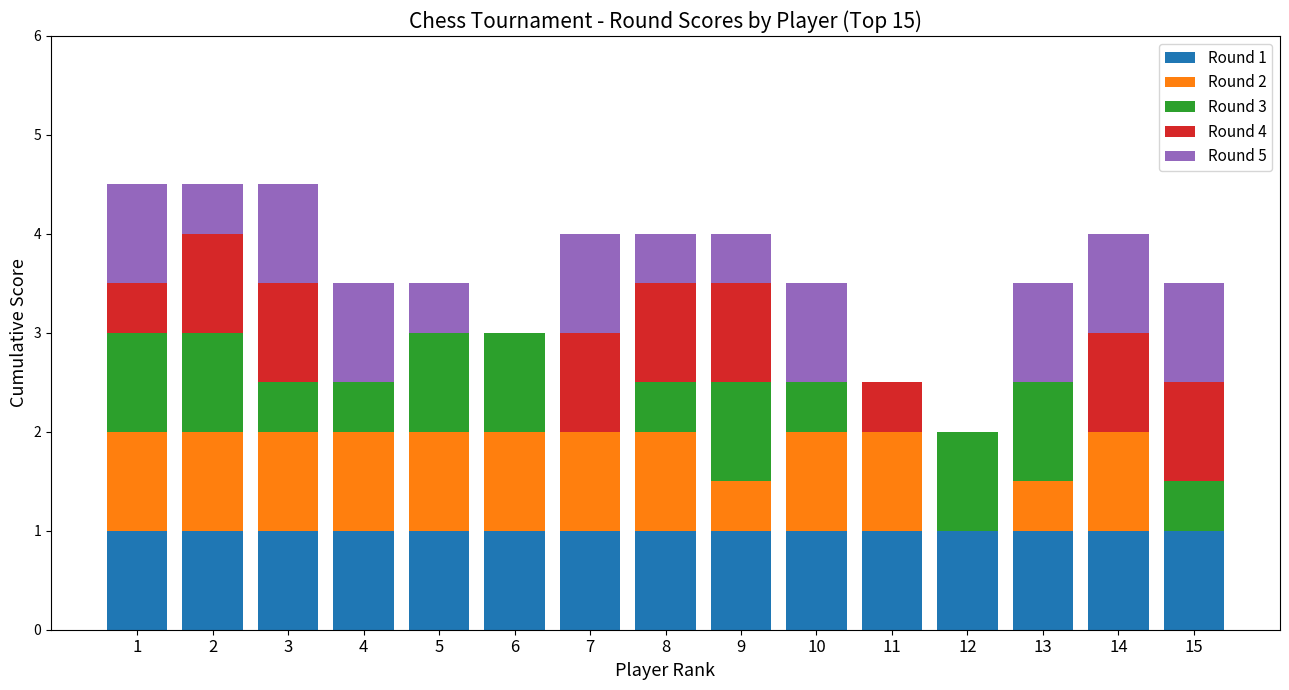

What is the total value across all series at 15?

3.5